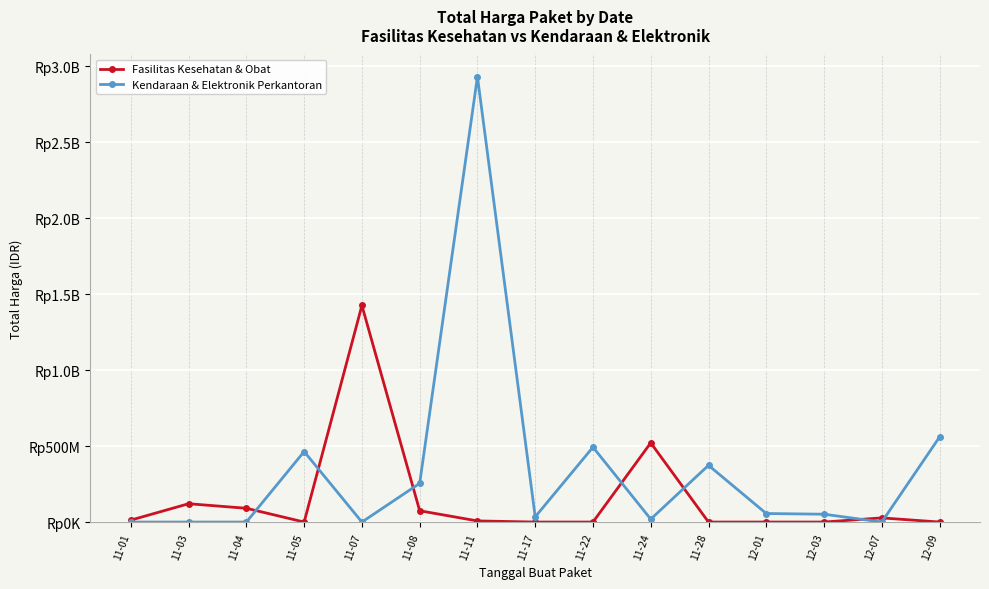

What are all the series names shown in the legend?

Fasilitas Kesehatan & Obat, Kendaraan & Elektronik Perkantoran